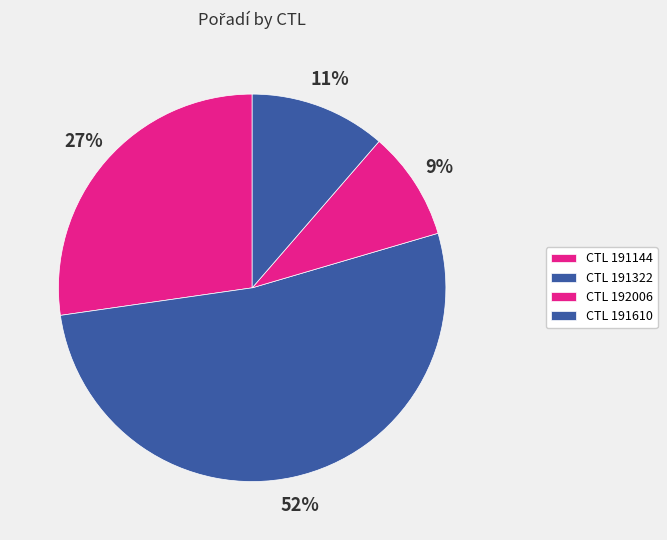

What is the largest slice in the pie chart?

CTL 191322